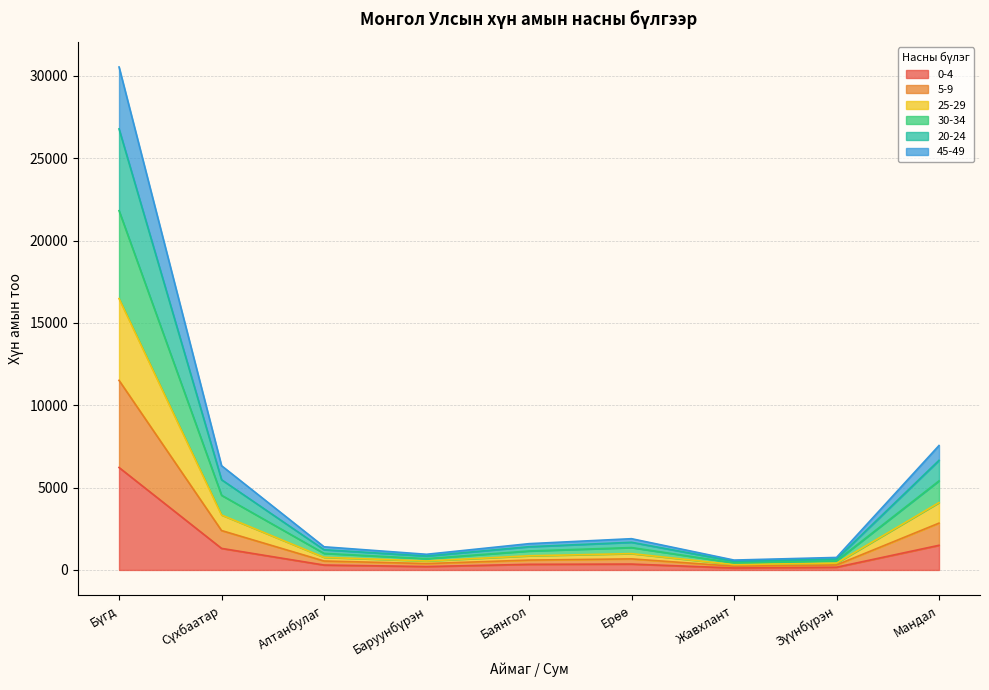

Does the chart have visible grid lines?

Yes